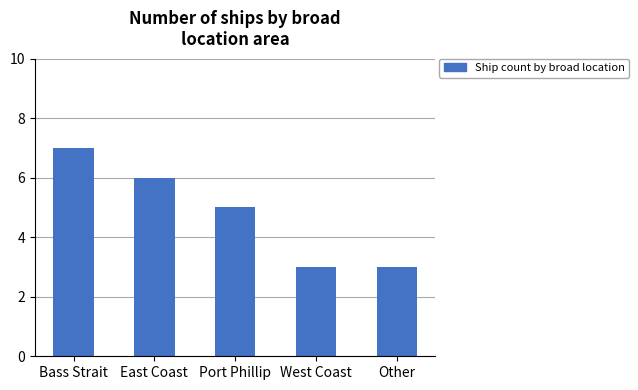

What value does the data have at West Coast?

3